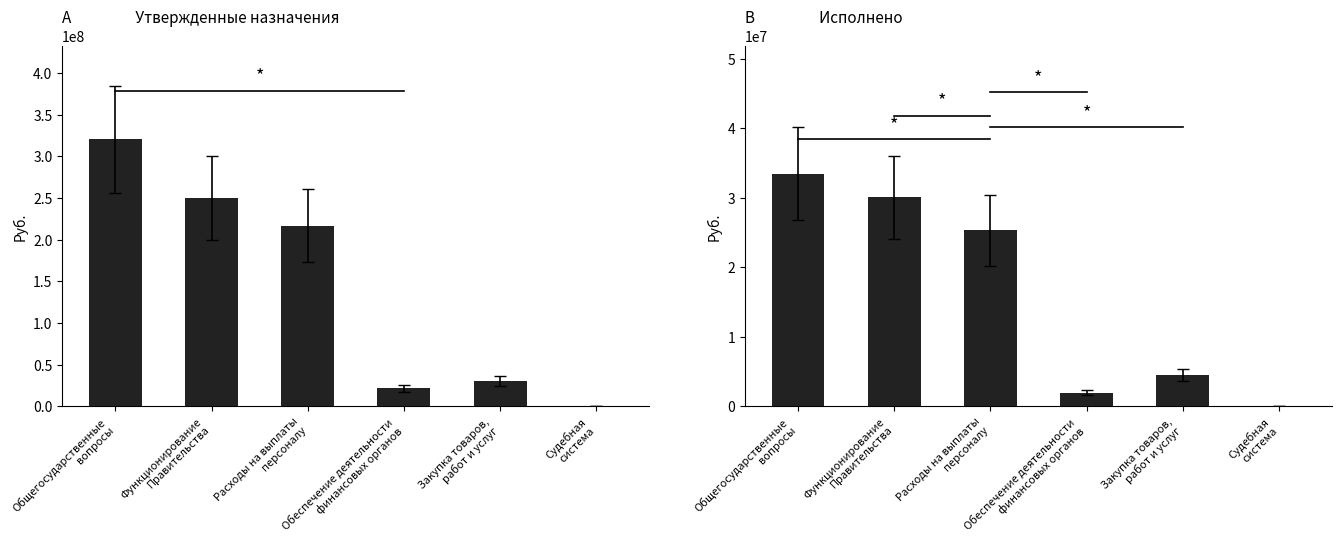

Is it true that Утвержденные назначения equals 36965235.0 at Обеспечение деятельности
финансовых органов?

False